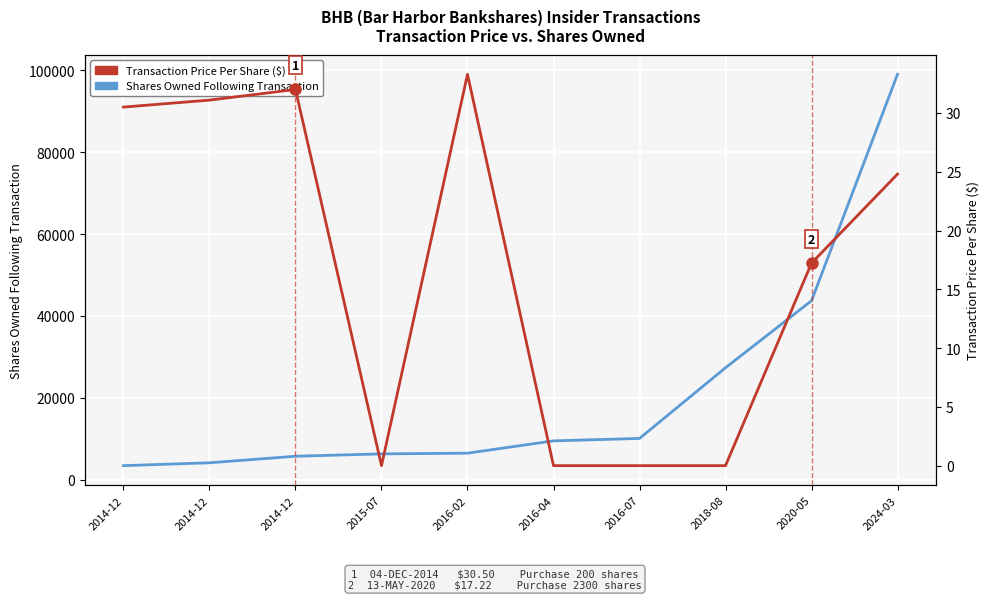

True or false: Shares Owned Following Transaction and Transaction Price Per Share ($) intersect in this chart.

False